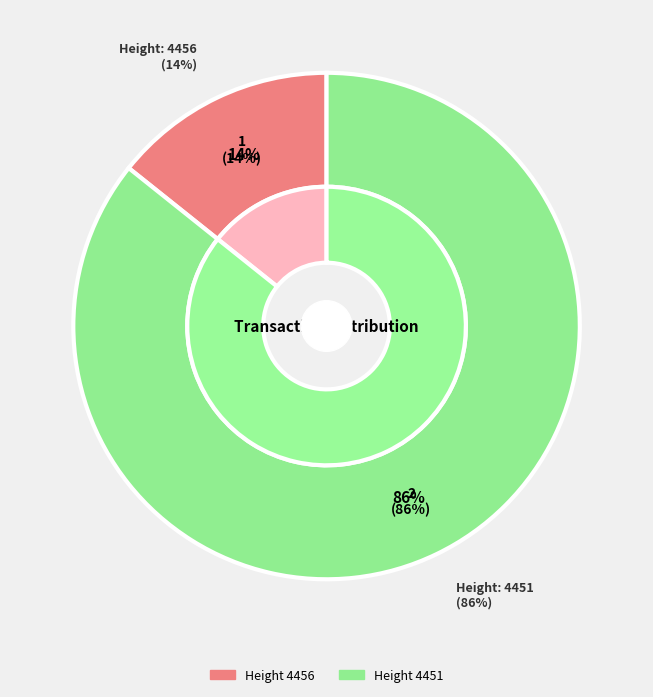

The 4451 slice represents 99% of the pie. True or false?

False